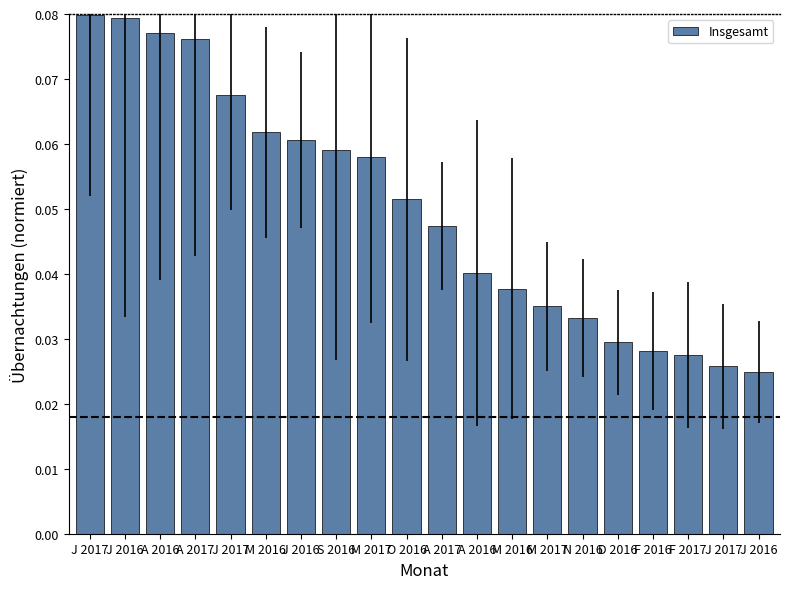

Count the number of categories in the chart.

20